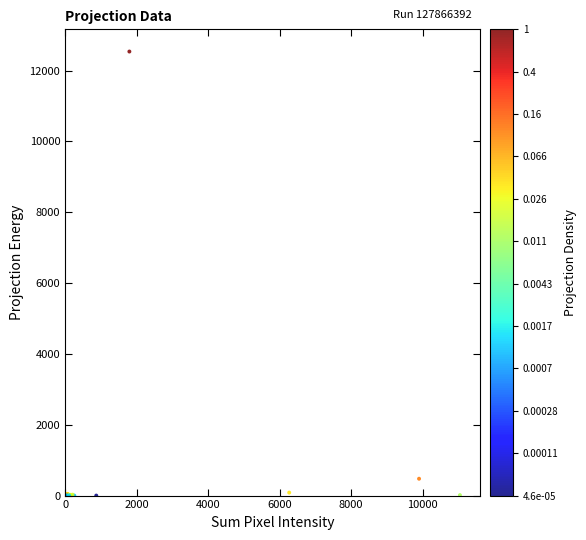

What Y value in the scatter plot is closest to 6268?

475.8